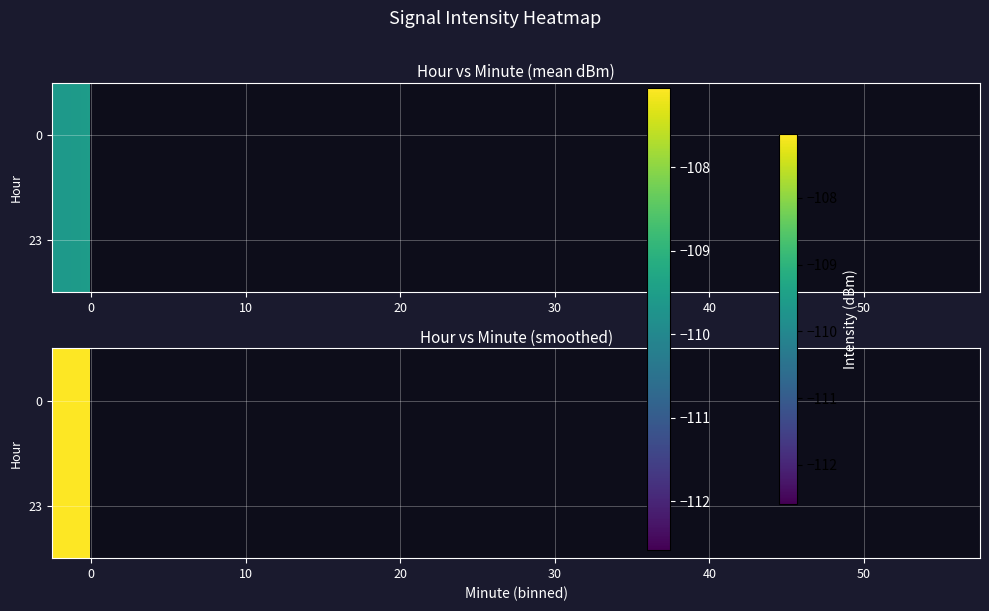

What is the difference between the highest and lowest values at 0?

0.4